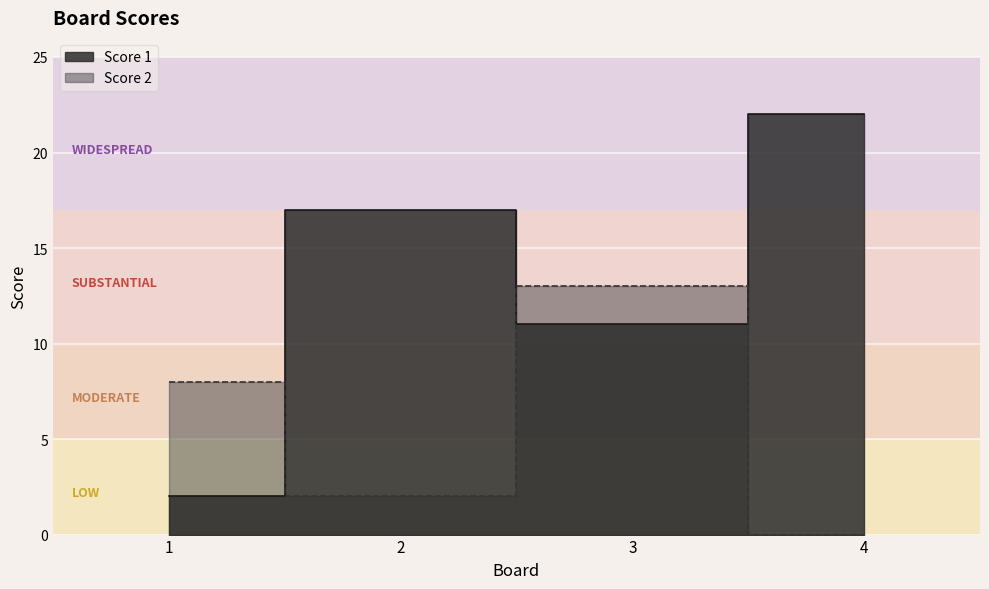

The value of Score 2 at 1 is 8. True or false?

True